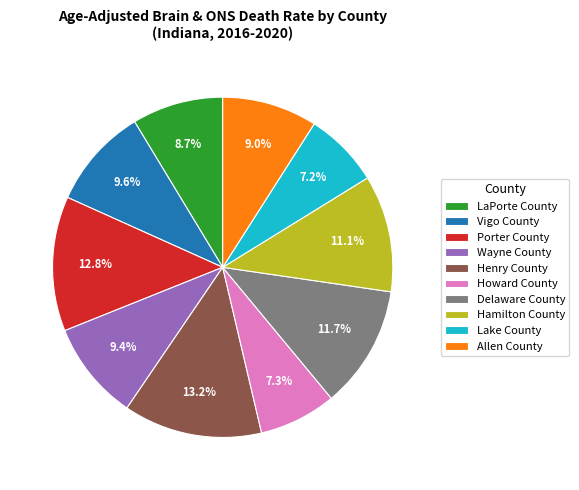

Is Hamilton County the majority of the pie?

No